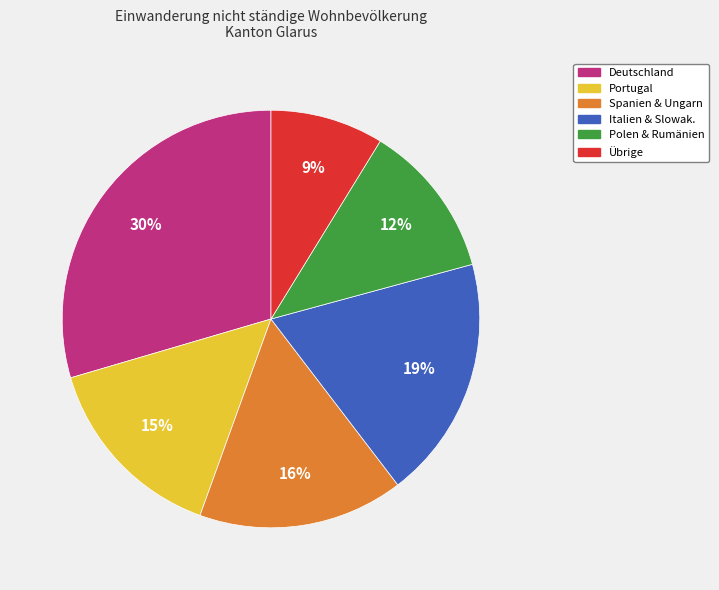

To the nearest percent, what is the average slice percentage?

17%